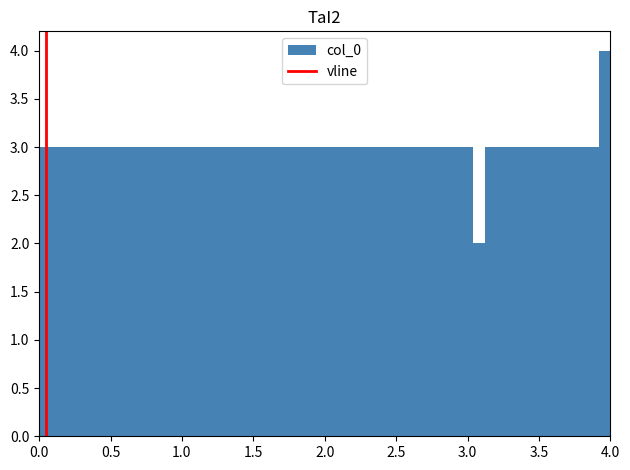

Read against the x-axis, roughly where is the centre of the tallest bar?

3.95